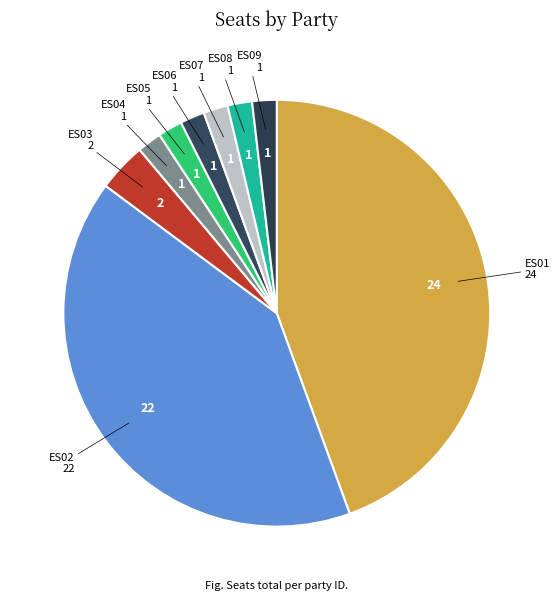

Does ES05 represent more than half of the total?

No